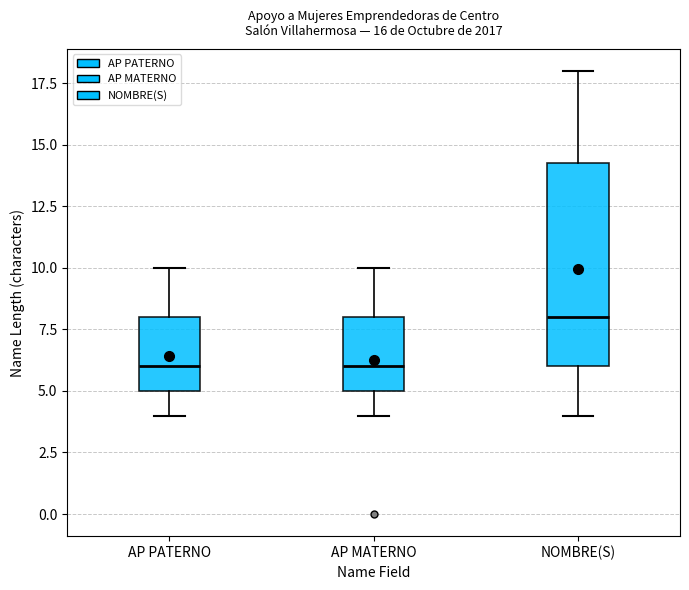

Which box has the highest median line?

NOMBRE(S)